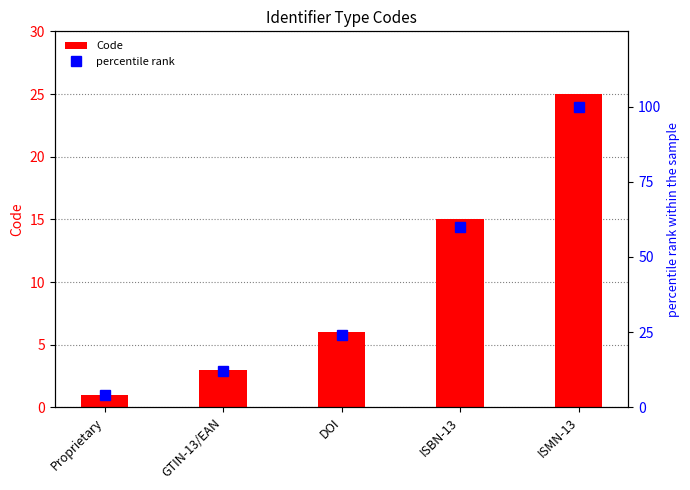

At GTIN-13/EAN, list the series in order from largest to smallest.

percentile rank, Code